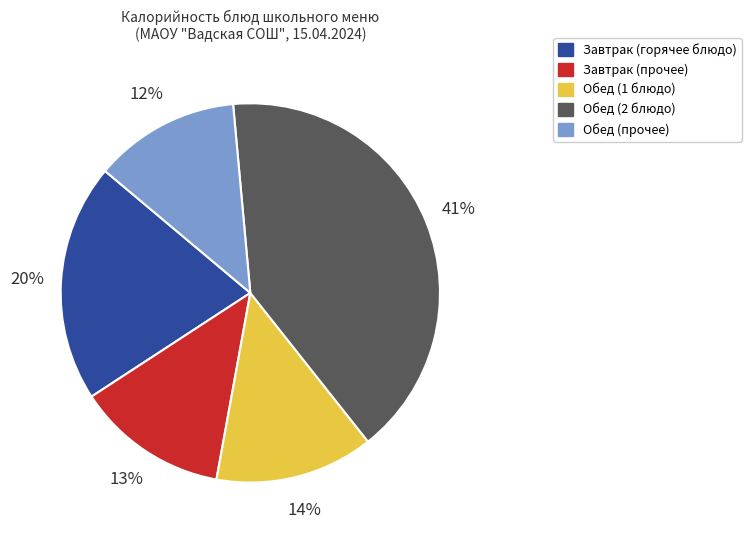

Is there a majority slice in this chart?

No